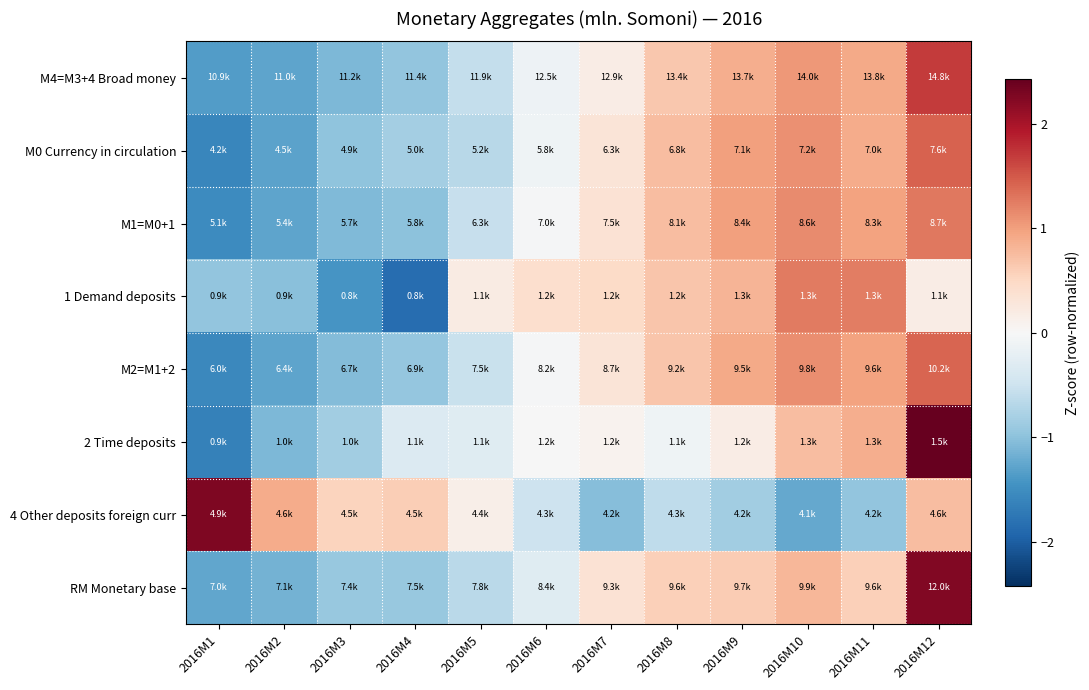

Reading left to right, transcribe all the data shown in this chart.

M4=M3+4 Broad money: 2016M1=-1.4	2016M2=-1.3	2016M3=-1.1	2016M4=-1.0	2016M5=-0.6	2016M6=-0.1	2016M7=0.2	2016M8=0.6	2016M9=0.9	2016M10=1.0	2016M11=0.9	2016M12=1.7
M0 Currency in circulation: 2016M1=-1.6	2016M2=-1.3	2016M3=-1.0	2016M4=-0.8	2016M5=-0.7	2016M6=-0.1	2016M7=0.3	2016M8=0.7	2016M9=1.0	2016M10=1.1	2016M11=0.9	2016M12=1.4
M1=M0+1: 2016M1=-1.5	2016M2=-1.3	2016M3=-1.1	2016M4=-1.0	2016M5=-0.6	2016M6=-0.0	2016M7=0.3	2016M8=0.8	2016M9=1.0	2016M10=1.2	2016M11=1.0	2016M12=1.3
1 Demand deposits: 2016M1=-0.9	2016M2=-1.0	2016M3=-1.4	2016M4=-1.8	2016M5=0.2	2016M6=0.4	2016M7=0.5	2016M8=0.7	2016M9=0.8	2016M10=1.3	2016M11=1.2	2016M12=0.2
M2=M1+2: 2016M1=-1.6	2016M2=-1.3	2016M3=-1.1	2016M4=-0.9	2016M5=-0.5	2016M6=-0.0	2016M7=0.3	2016M8=0.7	2016M9=0.9	2016M10=1.1	2016M11=1.0	2016M12=1.4
2 Time deposits: 2016M1=-1.6	2016M2=-1.1	2016M3=-0.9	2016M4=-0.3	2016M5=-0.3	2016M6=-0.0	2016M7=0.1	2016M8=-0.1	2016M9=0.2	2016M10=0.7	2016M11=0.9	2016M12=2.4
4 Other deposits foreign curr: 2016M1=2.3	2016M2=0.9	2016M3=0.5	2016M4=0.6	2016M5=0.1	2016M6=-0.5	2016M7=-1.0	2016M8=-0.6	2016M9=-0.8	2016M10=-1.2	2016M11=-1.0	2016M12=0.8
RM Monetary base: 2016M1=-1.3	2016M2=-1.2	2016M3=-0.9	2016M4=-0.9	2016M5=-0.7	2016M6=-0.3	2016M7=0.4	2016M8=0.6	2016M9=0.6	2016M10=0.8	2016M11=0.6	2016M12=2.2